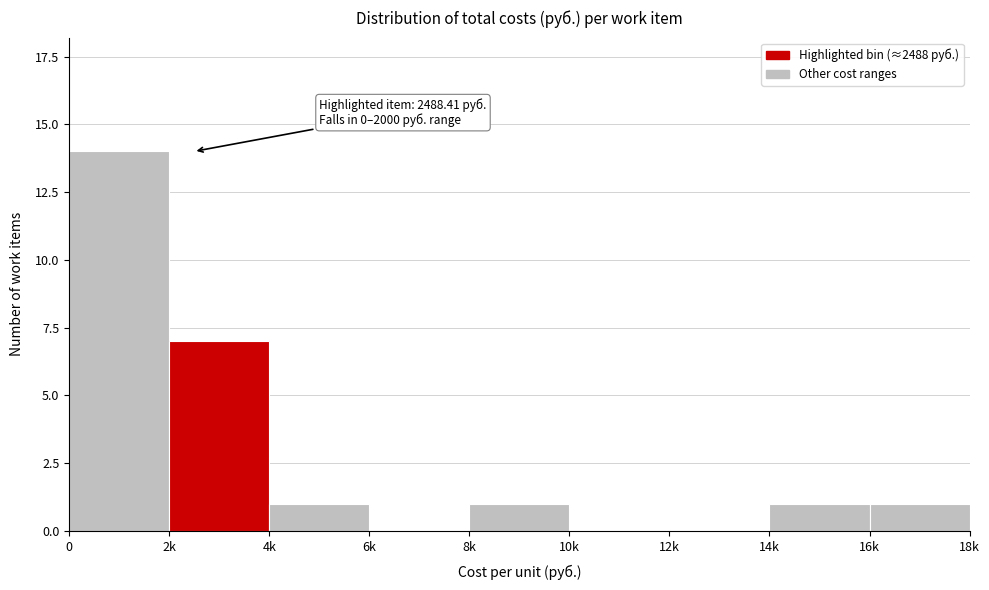

Reading right to left, what are all the values shown in this chart?

16k=1	14k=1	12k=0	10k=0	8k=1	6k=0	4k=1	2k=7	0=14